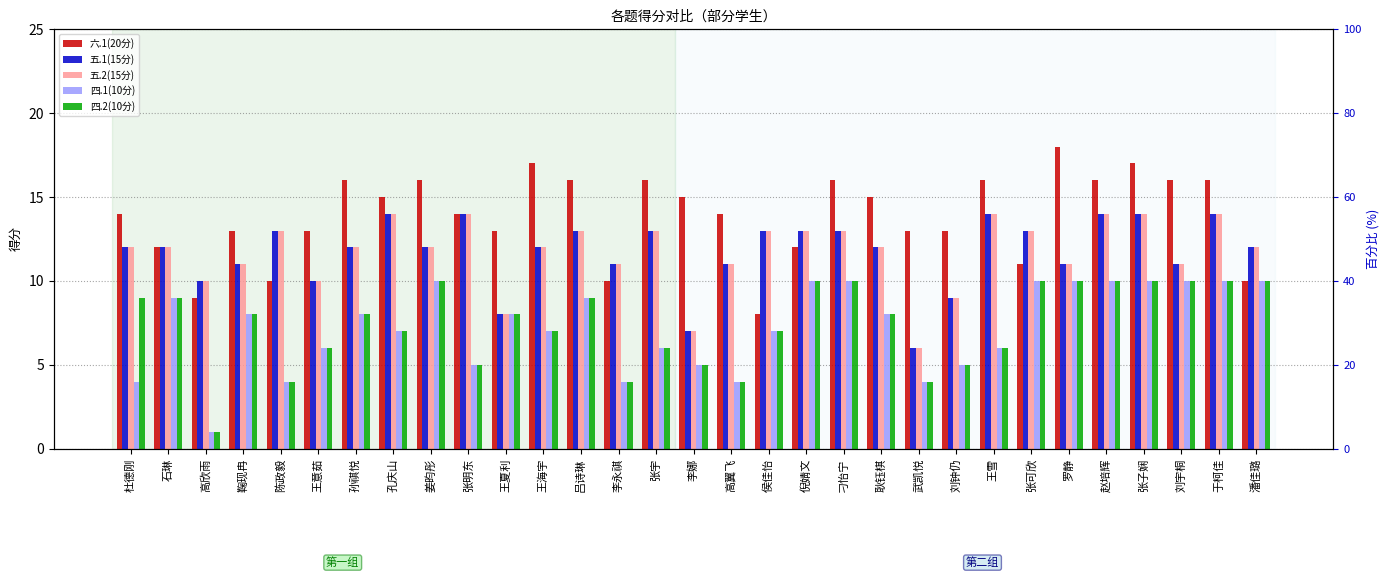

Reading left to right, extract all data points from this chart.

六.1(20分): 杜德刚=14	石琳=12	高欣雨=9	鞠现冉=13	陈政毅=10	王意茹=13	孙祺悦=16	孔庆山=15	姜昀彤=16	张明东=14	王夏利=13	王海宇=17	吕诗琳=16	李永祺=10	张宇=16	李娜=15	高翼飞=14	侯佳怡=8	倪婧文=12	刁怡宁=16	耿钰棋=15	武凯悦=13	刘钟仍=13	王雪=16	张可欣=11	罗静=18	赵培辉=16	张子娴=17	刘宇桐=16	于柯佳=16	潘佳璐=10
五.1(15分): 杜德刚=12	石琳=12	高欣雨=10	鞠现冉=11	陈政毅=13	王意茹=10	孙祺悦=12	孔庆山=14	姜昀彤=12	张明东=14	王夏利=8	王海宇=12	吕诗琳=13	李永祺=11	张宇=13	李娜=7	高翼飞=11	侯佳怡=13	倪婧文=13	刁怡宁=13	耿钰棋=12	武凯悦=6	刘钟仍=9	王雪=14	张可欣=13	罗静=11	赵培辉=14	张子娴=14	刘宇桐=11	于柯佳=14	潘佳璐=12
五.2(15分): 杜德刚=12	石琳=12	高欣雨=10	鞠现冉=11	陈政毅=13	王意茹=10	孙祺悦=12	孔庆山=14	姜昀彤=12	张明东=14	王夏利=8	王海宇=12	吕诗琳=13	李永祺=11	张宇=13	李娜=7	高翼飞=11	侯佳怡=13	倪婧文=13	刁怡宁=13	耿钰棋=12	武凯悦=6	刘钟仍=9	王雪=14	张可欣=13	罗静=11	赵培辉=14	张子娴=14	刘宇桐=11	于柯佳=14	潘佳璐=12
四.1(10分): 杜德刚=4	石琳=9	高欣雨=1	鞠现冉=8	陈政毅=4	王意茹=6	孙祺悦=8	孔庆山=7	姜昀彤=10	张明东=5	王夏利=8	王海宇=7	吕诗琳=9	李永祺=4	张宇=6	李娜=5	高翼飞=4	侯佳怡=7	倪婧文=10	刁怡宁=10	耿钰棋=8	武凯悦=4	刘钟仍=5	王雪=6	张可欣=10	罗静=10	赵培辉=10	张子娴=10	刘宇桐=10	于柯佳=10	潘佳璐=10
四.2(10分): 杜德刚=9	石琳=9	高欣雨=1	鞠现冉=8	陈政毅=4	王意茹=6	孙祺悦=8	孔庆山=7	姜昀彤=10	张明东=5	王夏利=8	王海宇=7	吕诗琳=9	李永祺=4	张宇=6	李娜=5	高翼飞=4	侯佳怡=7	倪婧文=10	刁怡宁=10	耿钰棋=8	武凯悦=4	刘钟仍=5	王雪=6	张可欣=10	罗静=10	赵培辉=10	张子娴=10	刘宇桐=10	于柯佳=10	潘佳璐=10